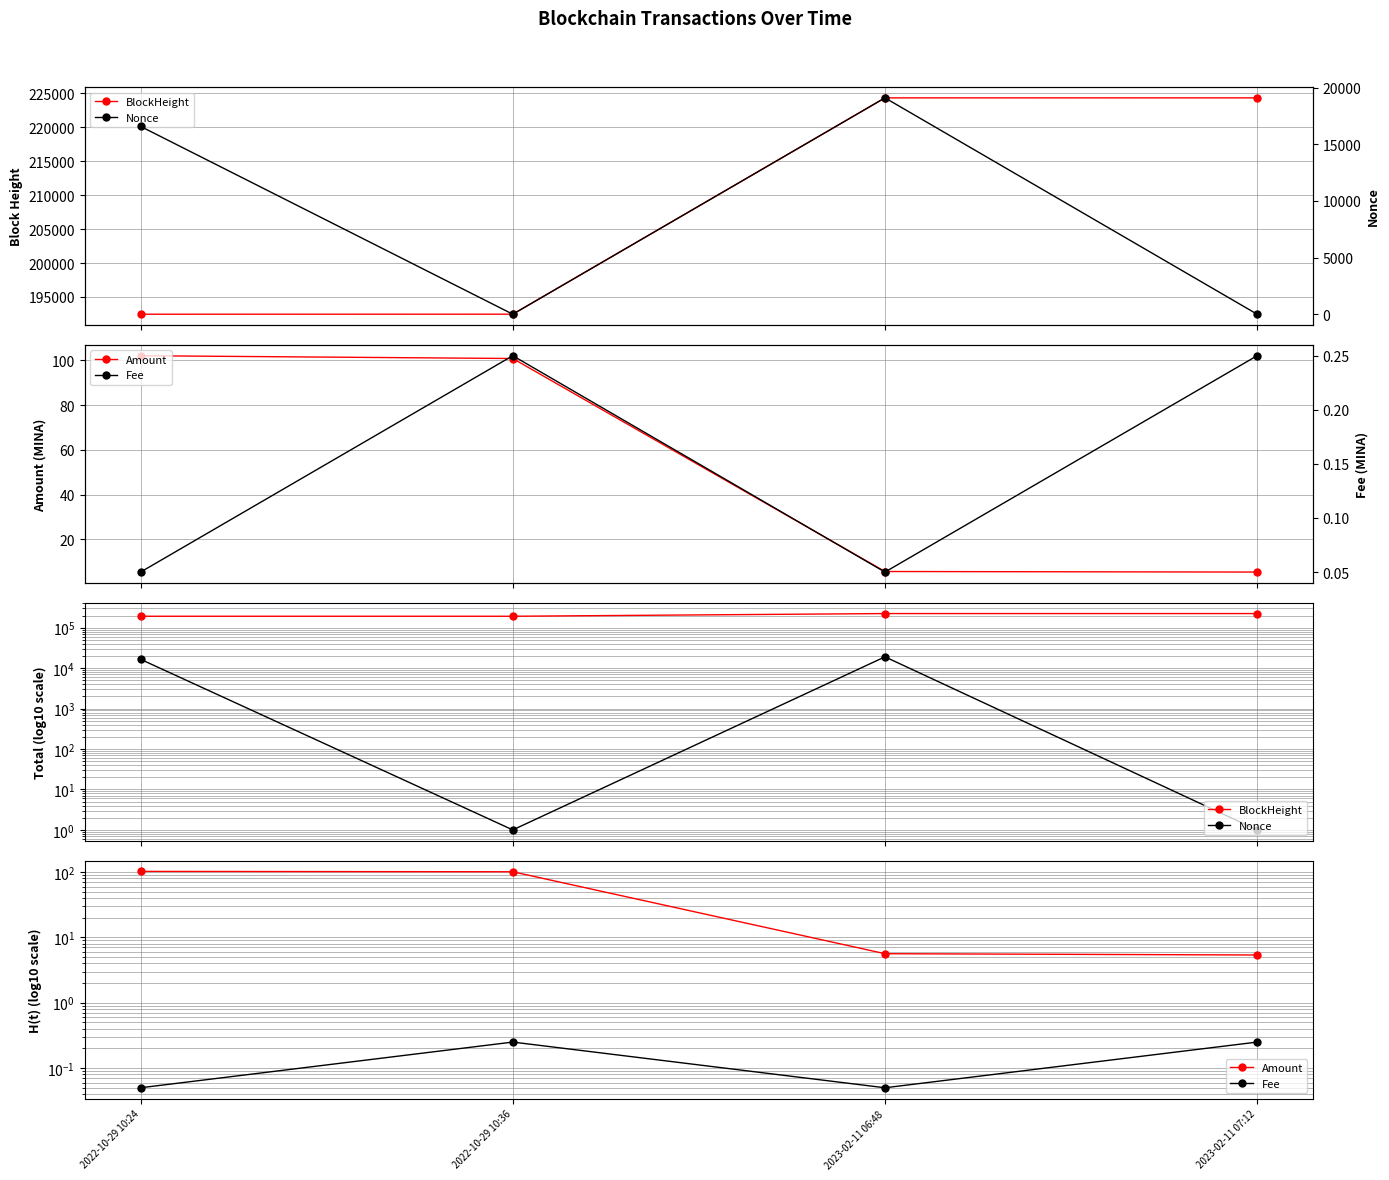

Which series has the widest spread of values?

BlockHeight